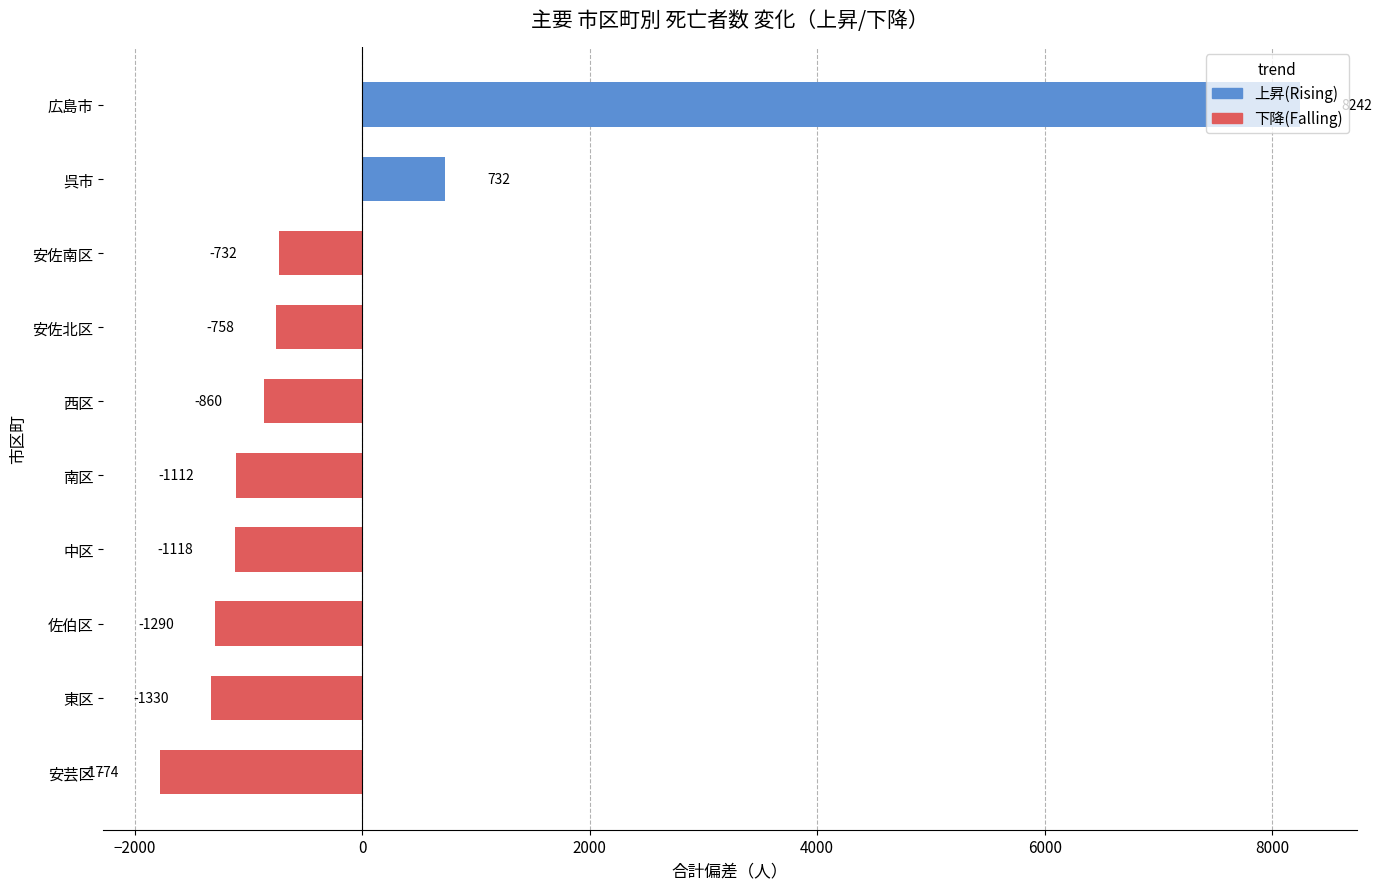

What value does the data have at 安佐北区?

-757.5